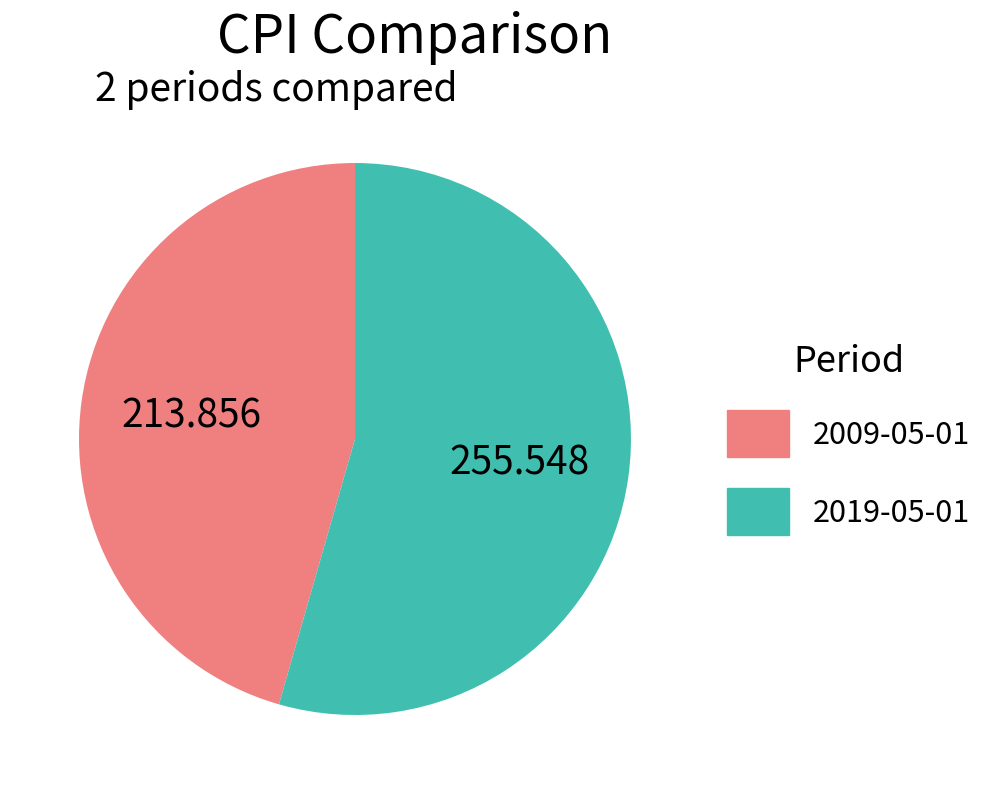

Combined, do 2019-05-01 and 2009-05-01 account for over 50%?

Yes